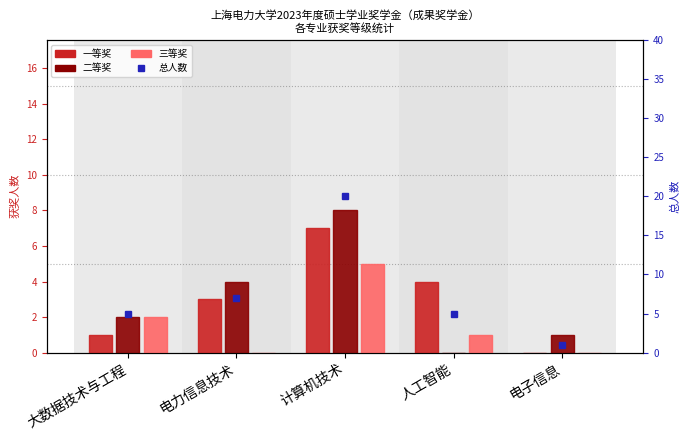

Are the bars grouped side by side (vs. stacked)?

Yes